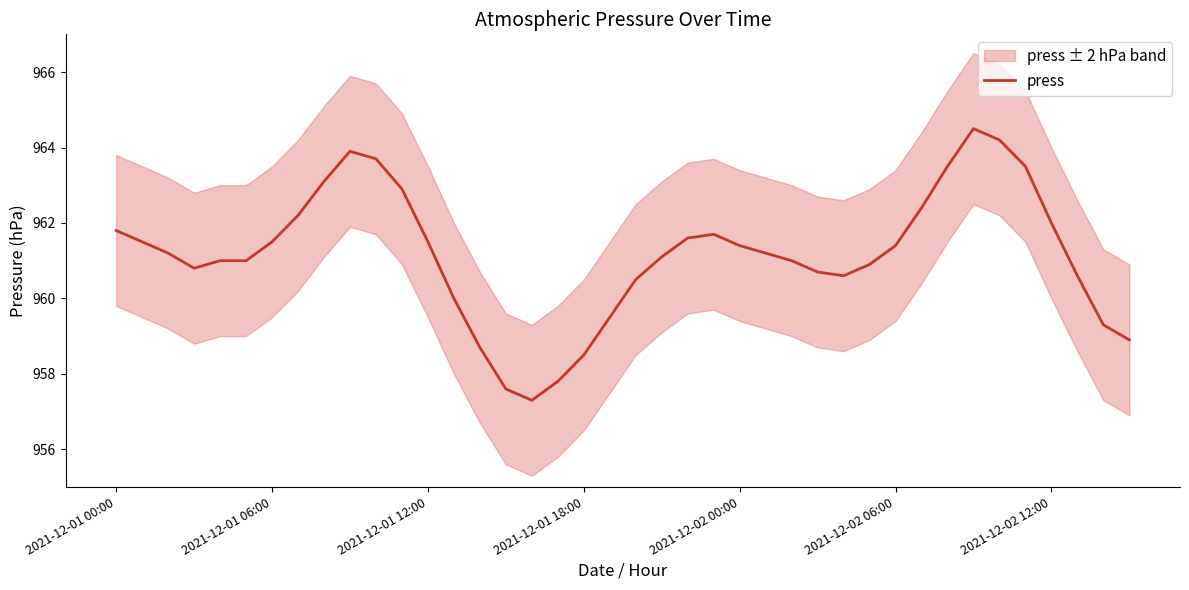

What is the change in value from 10 to 13?

-3.7